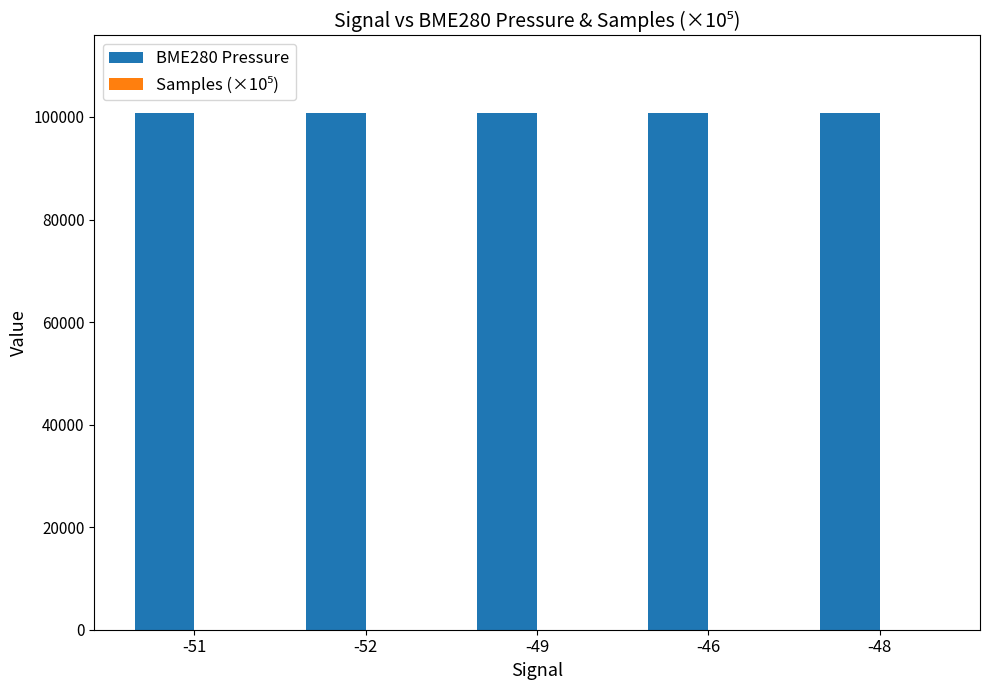

Which series has the largest total across all categories?

BME280 Pressure